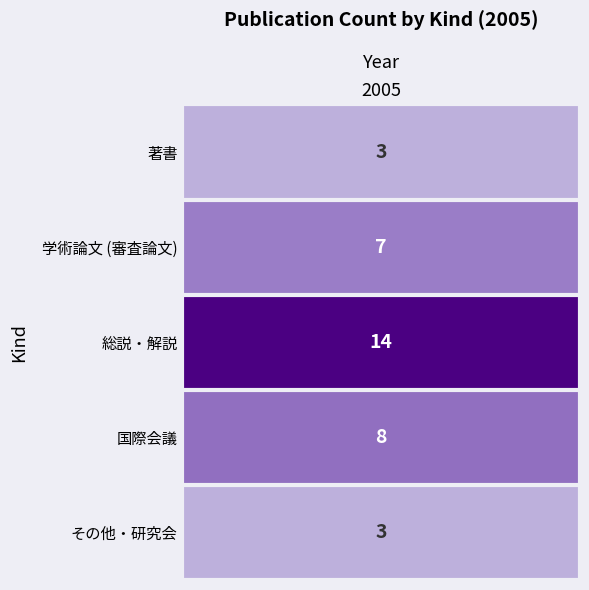

What is the sum of all 著書 values?

3